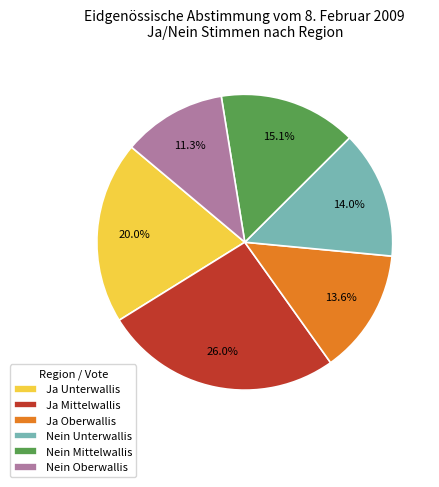

To the nearest percent, what is the difference between the Ja Oberwallis and Nein Oberwallis slice percentages?

2%